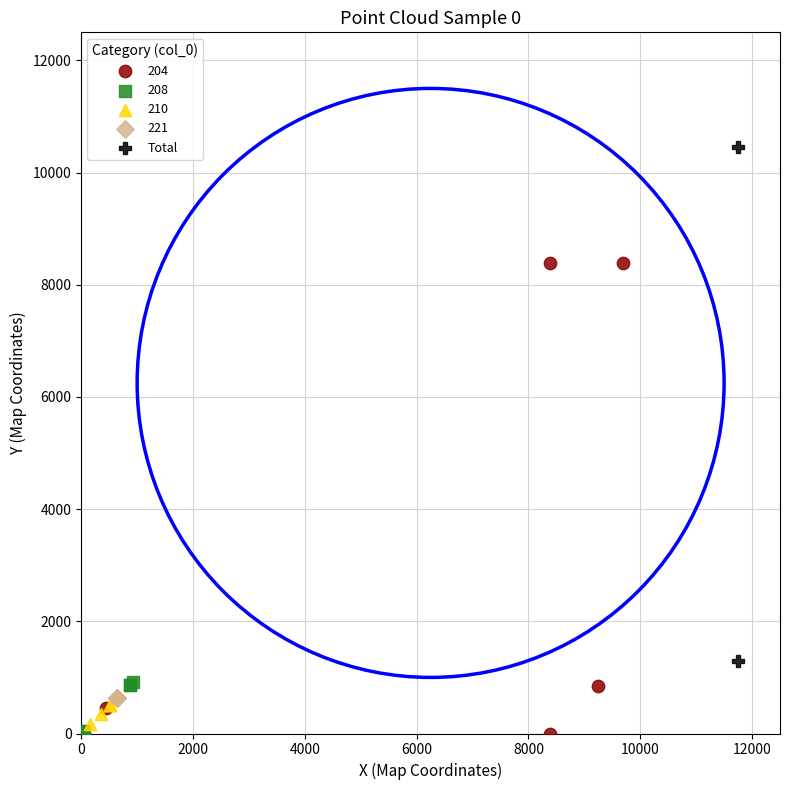

What are all the series names shown in the legend?

204, 208, 210, 221, Total